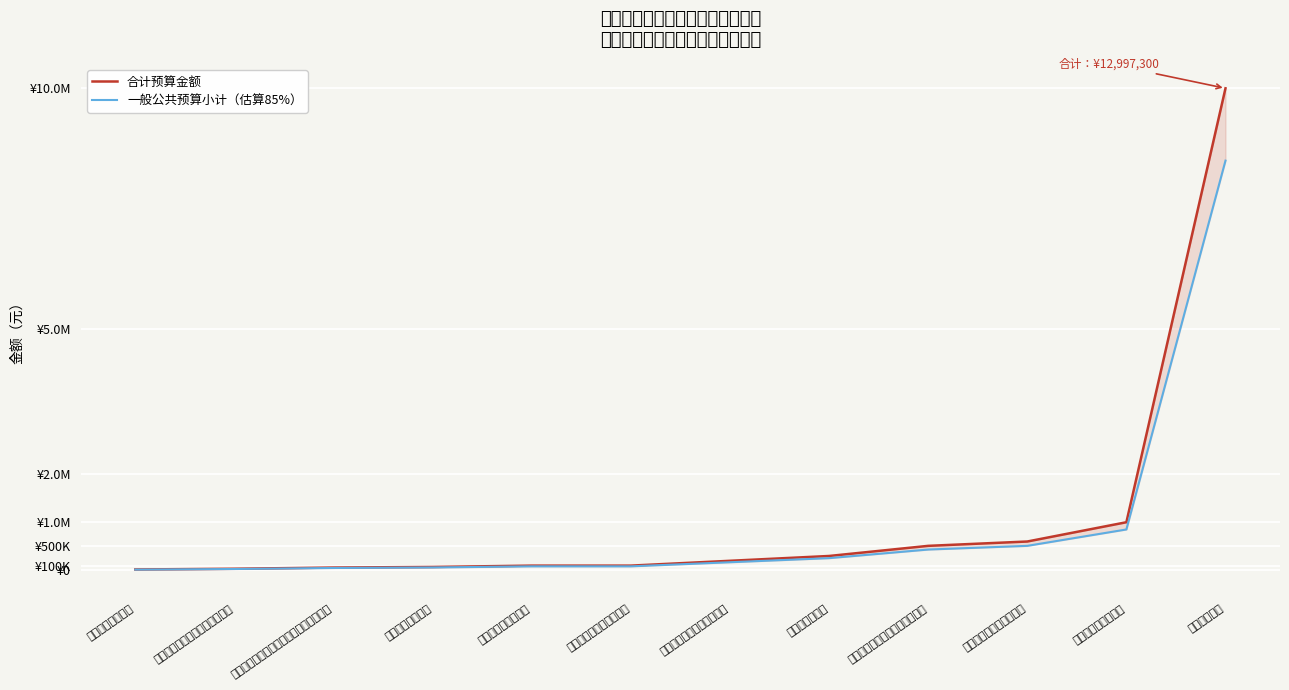

At which label does 一般公共预算小计（估算85%） first exceed 170000?

新能源工作经费